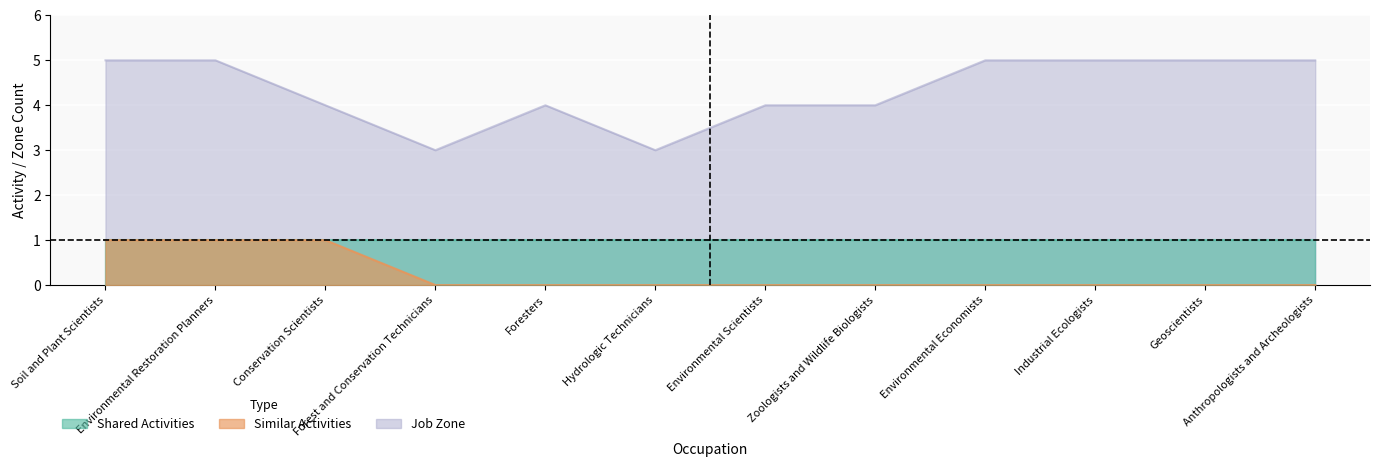

True or false: Similar Activities has a value of 0 at Environmental Scientists.

True